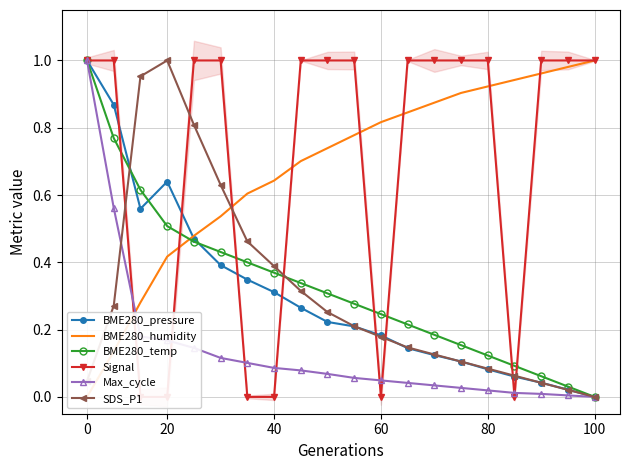

At which label is SDS_P1 closest to 0?

100